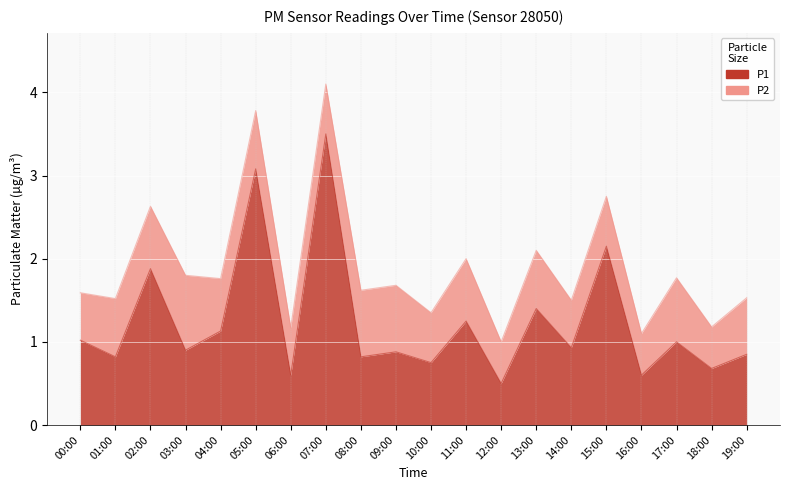

Which label corresponds to the smallest value in the chart?

12:00